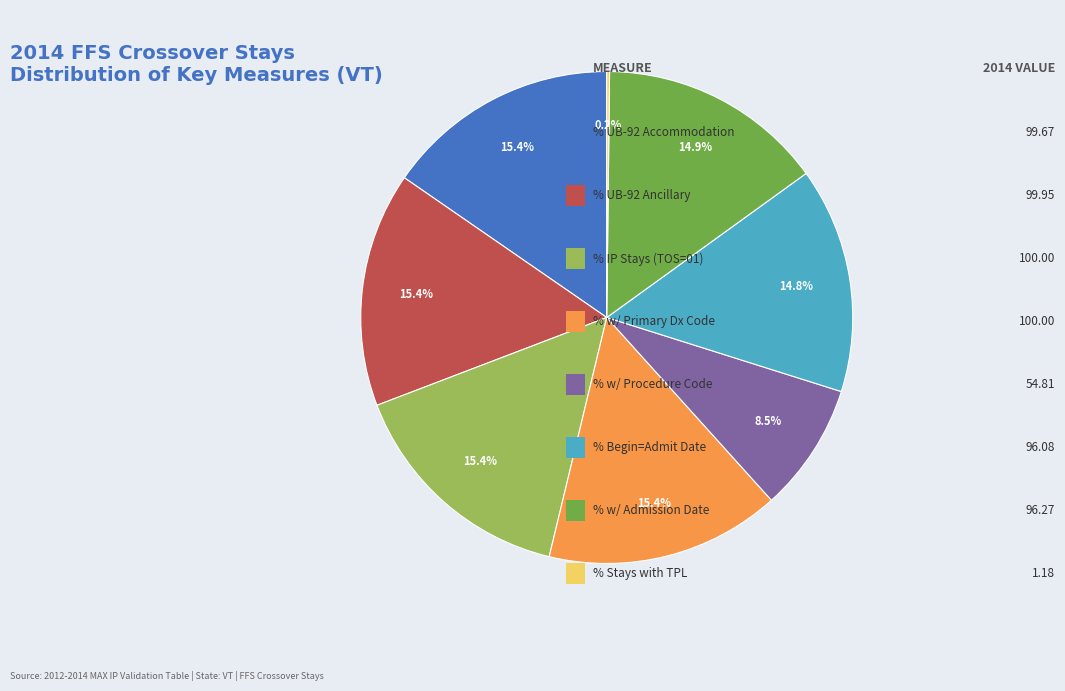

Does any single category account for the majority?

No